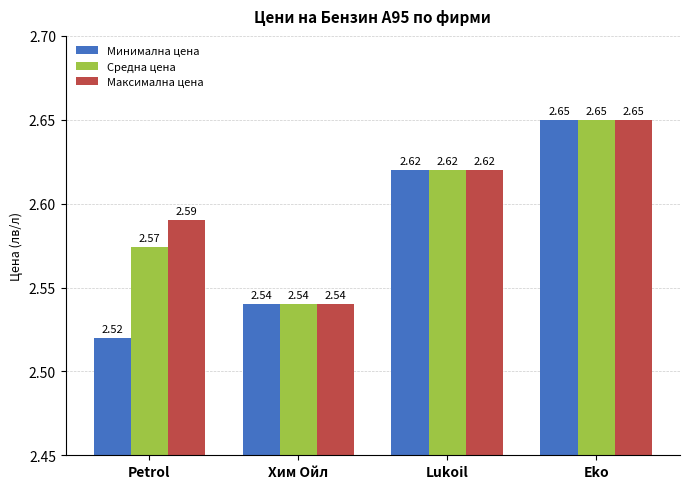

What are all the series names shown in the legend?

Минимална цена, Средна цена, Максимална цена